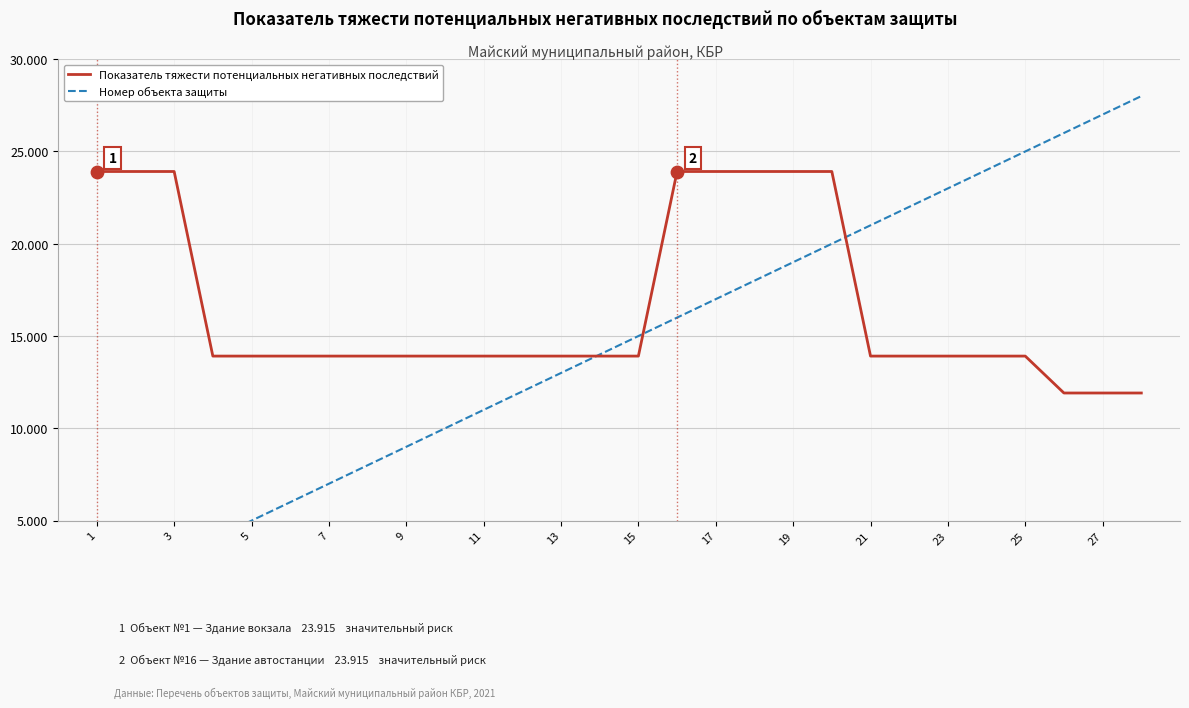

What are all the series names shown in the legend?

Показатель тяжести потенциальных негативных последствий, Номер объекта защиты